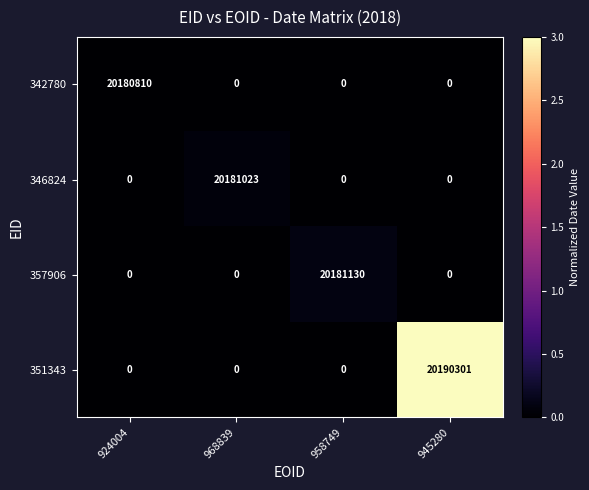

At which category does the chart reach its peak across all series?

945280